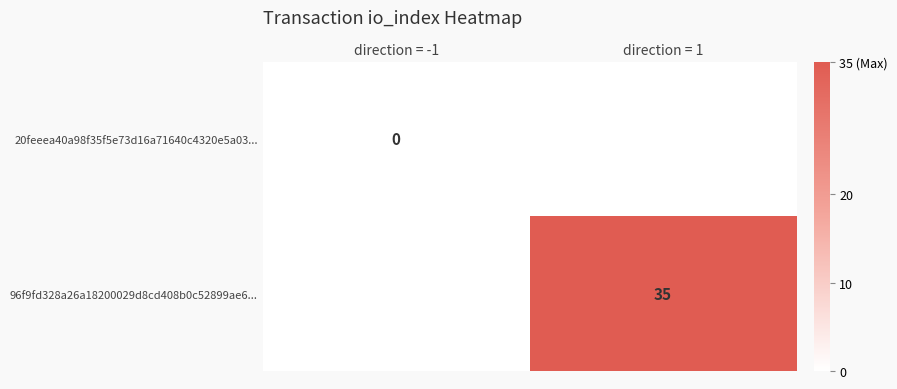

Which series has the widest spread of values?

20feeea40a98f35f5e73d16a71640c4320e5a03...